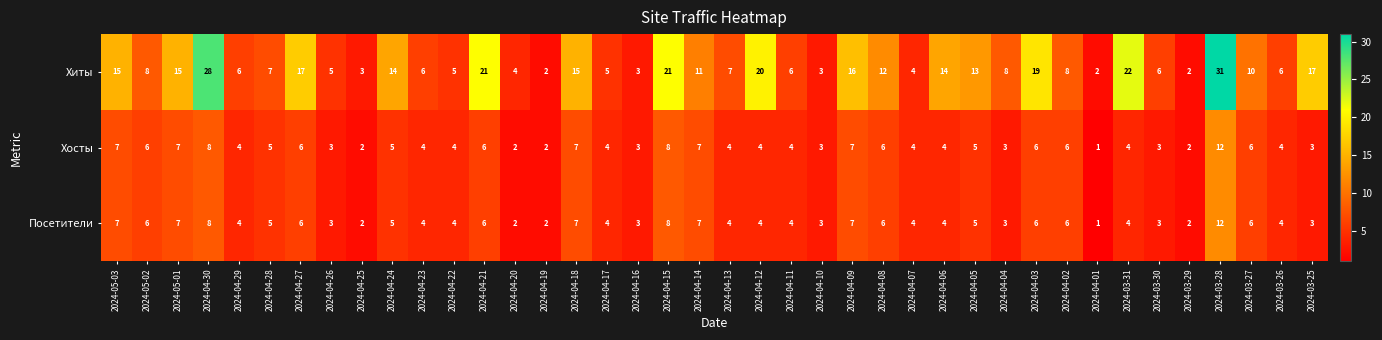

Read the Посетители value at 2024-04-27.

6